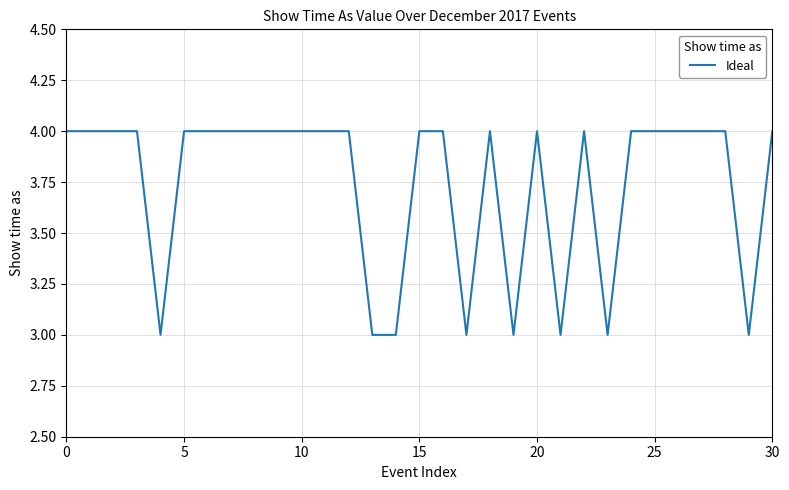

What is the maximum value shown in the chart?

4